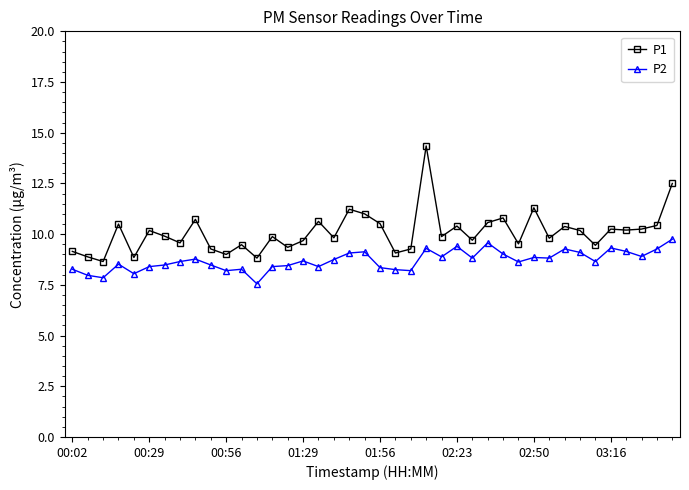

What is the value of the P2 point at the 26th from the left?

9.4